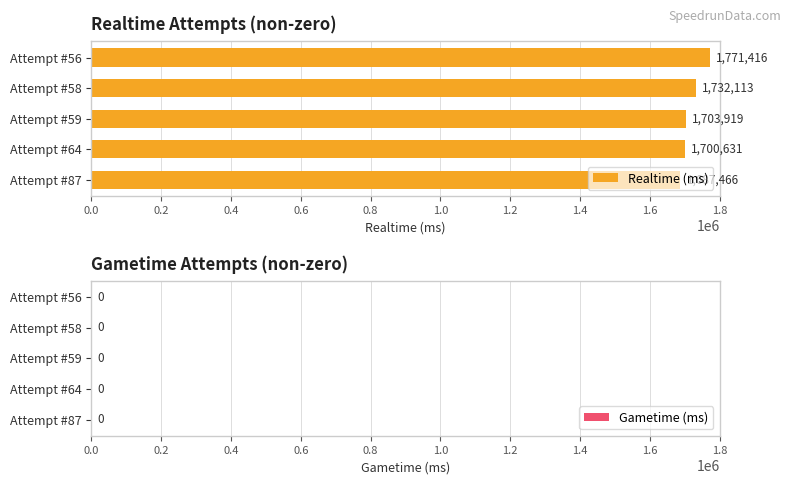

What is the change in value from Attempt #87 to Attempt #58?

+44647